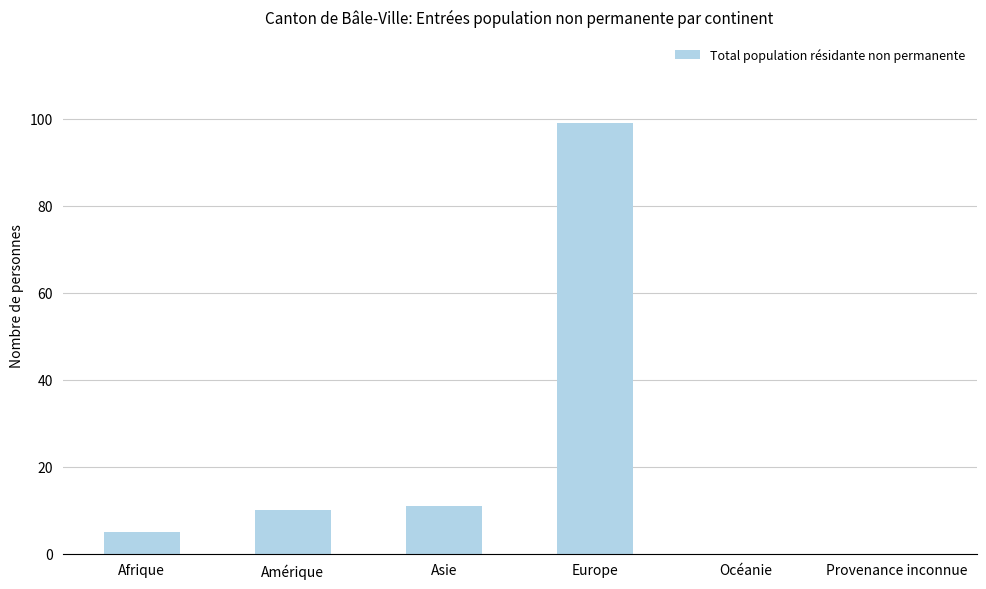

True or false: the data shows 11 at Asie.

True